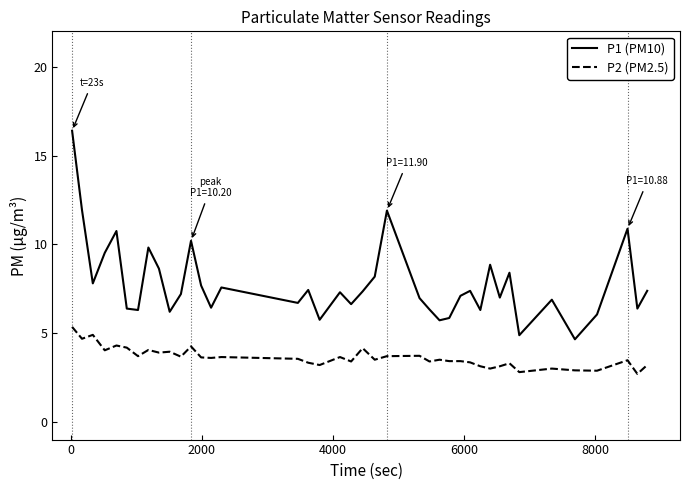

List the series in order of their overall mean, highest first.

P1 (PM10), P2 (PM2.5)